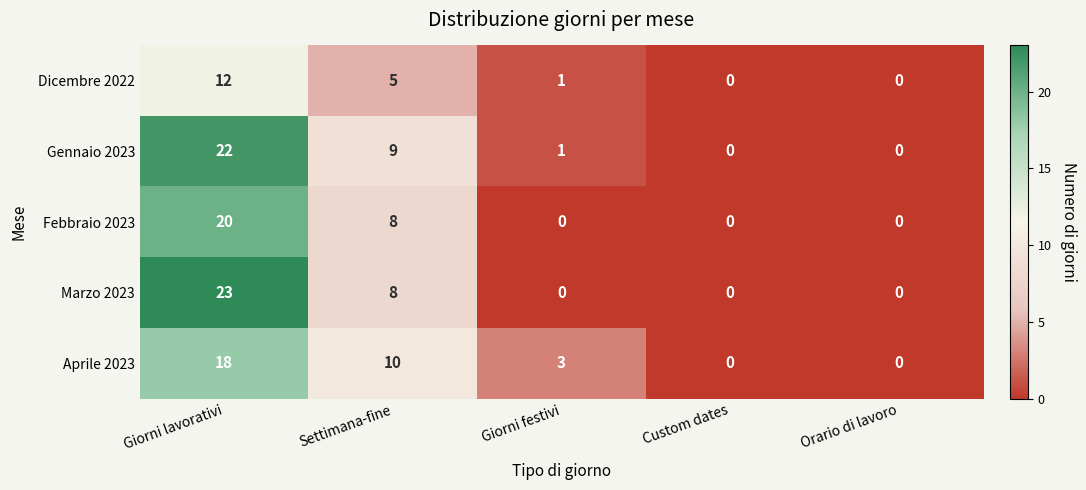

Where does the Gennaio 2023 series first go above 1?

Giorni lavorativi